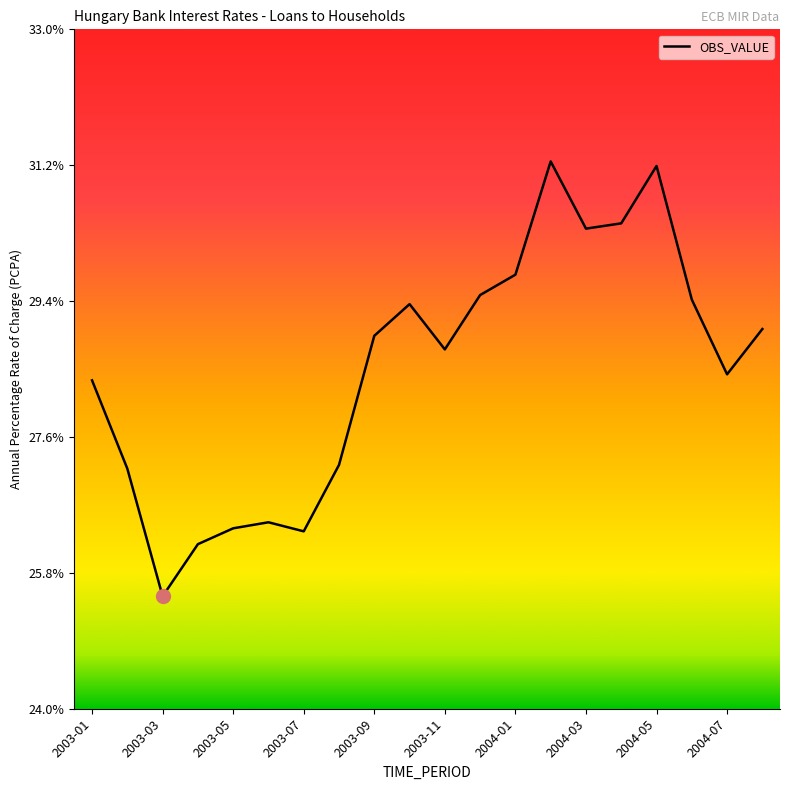

What is the difference between the maximum and minimum values?

5.8